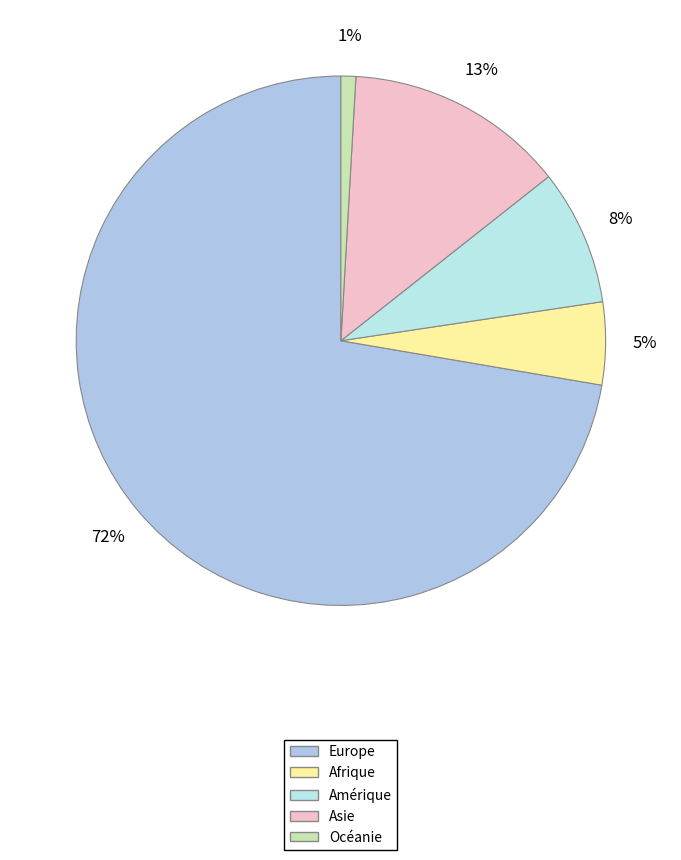

Is it true that Afrique is 1% of the pie?

False